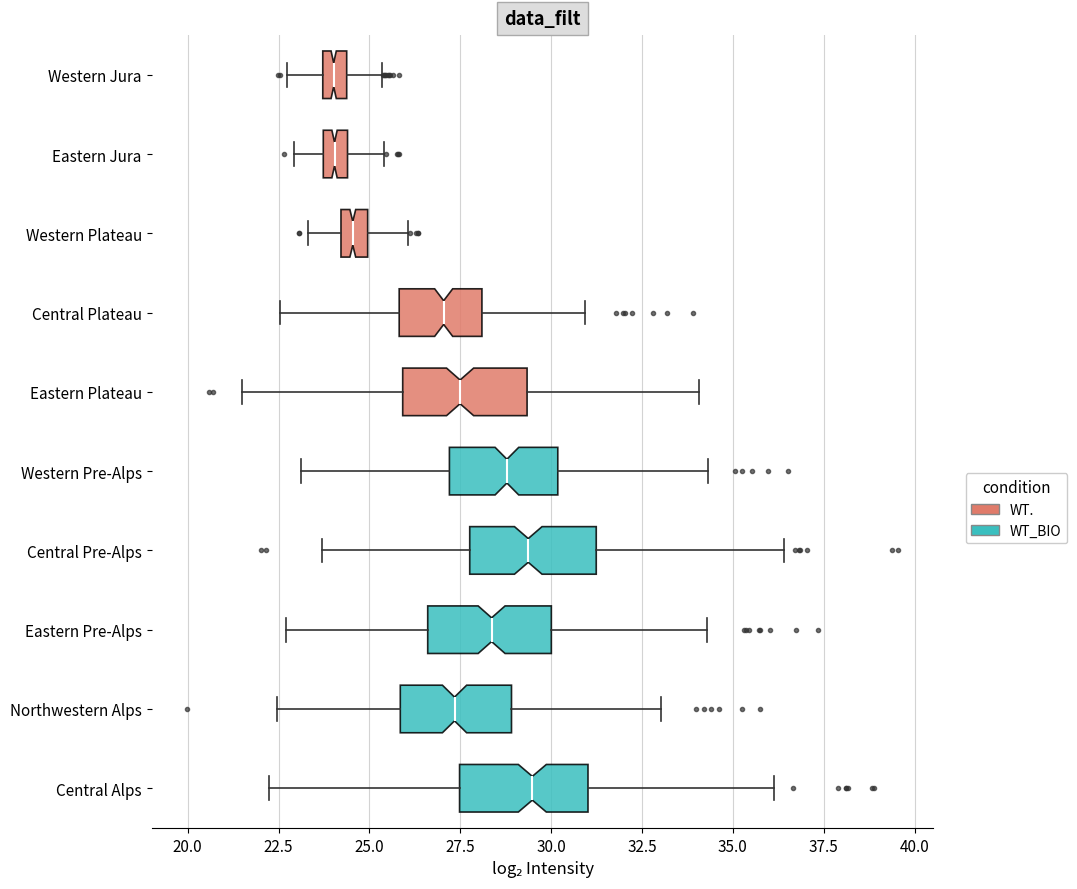

Where does the median line of the box for Central Alps sit on the x-axis? The values are not printed on the chart, so give them approximately, as read against the axis.

29.5